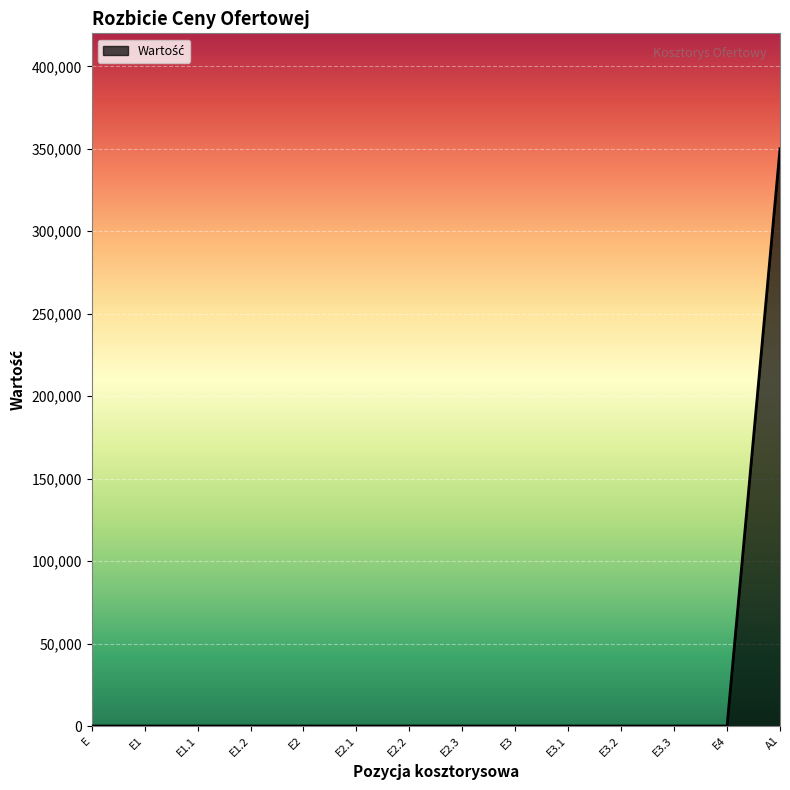

What is the maximum value shown in the chart?

350000